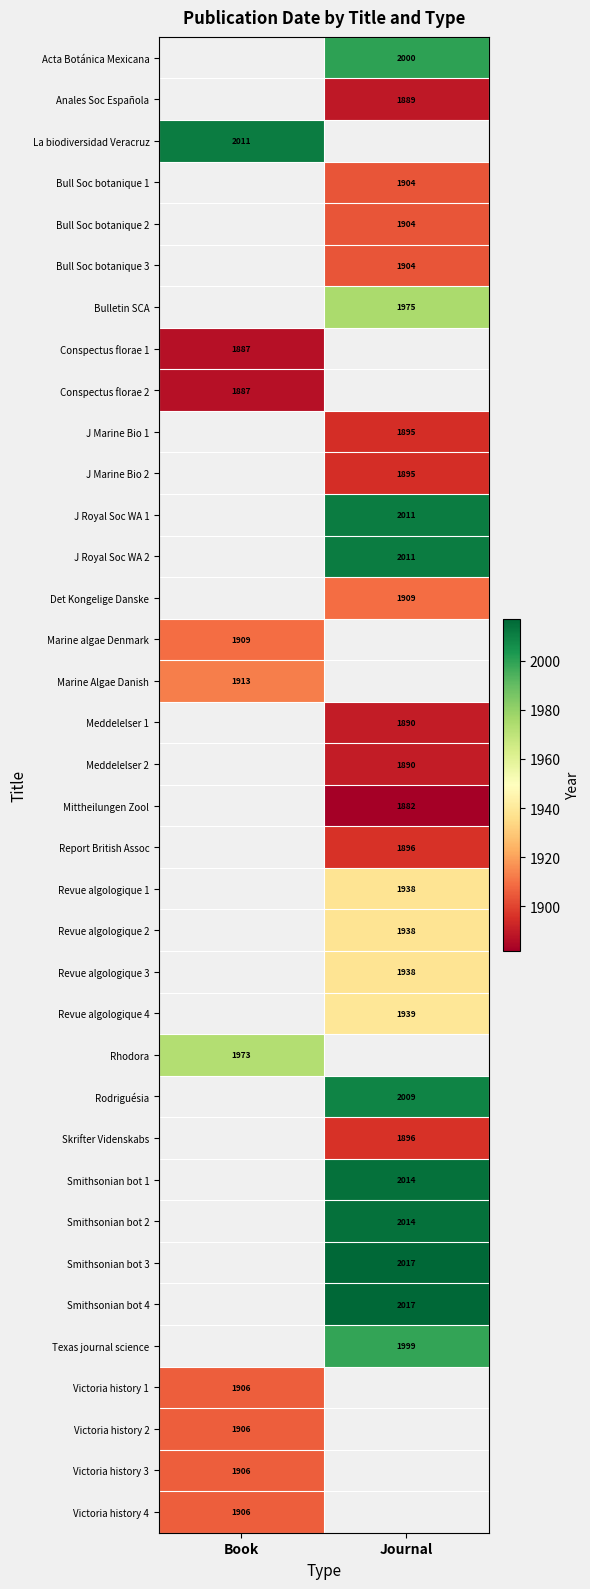

What is the smallest value displayed?

1882.0